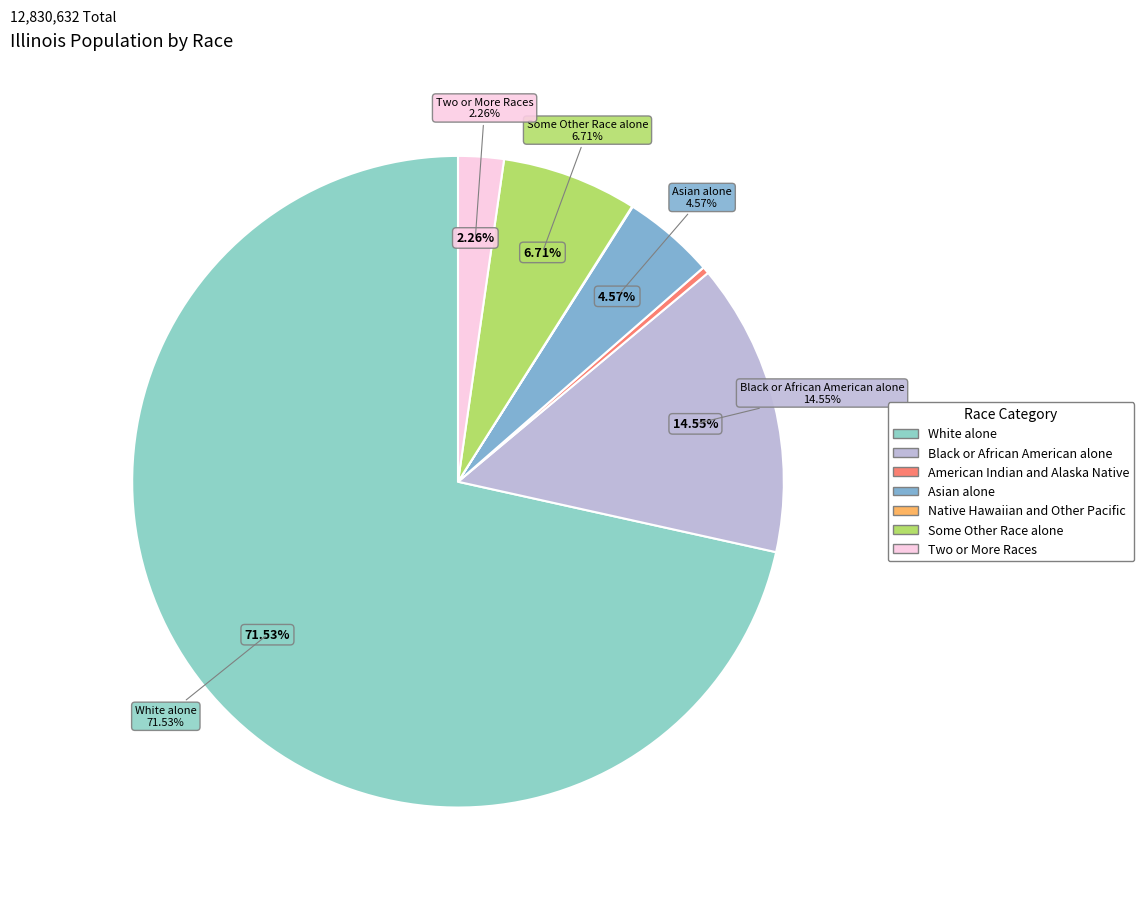

The American Indian and Alaska Native slice represents 10% of the pie. True or false?

False